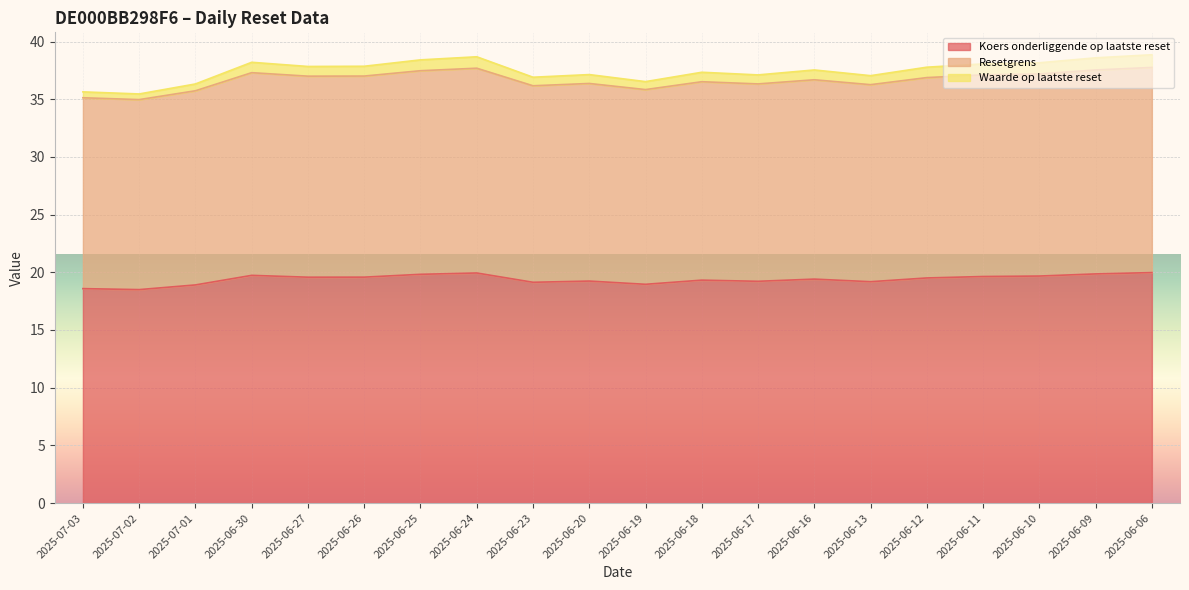

True or false: Resetgrens has more than 2 points higher than both neighbors.

True